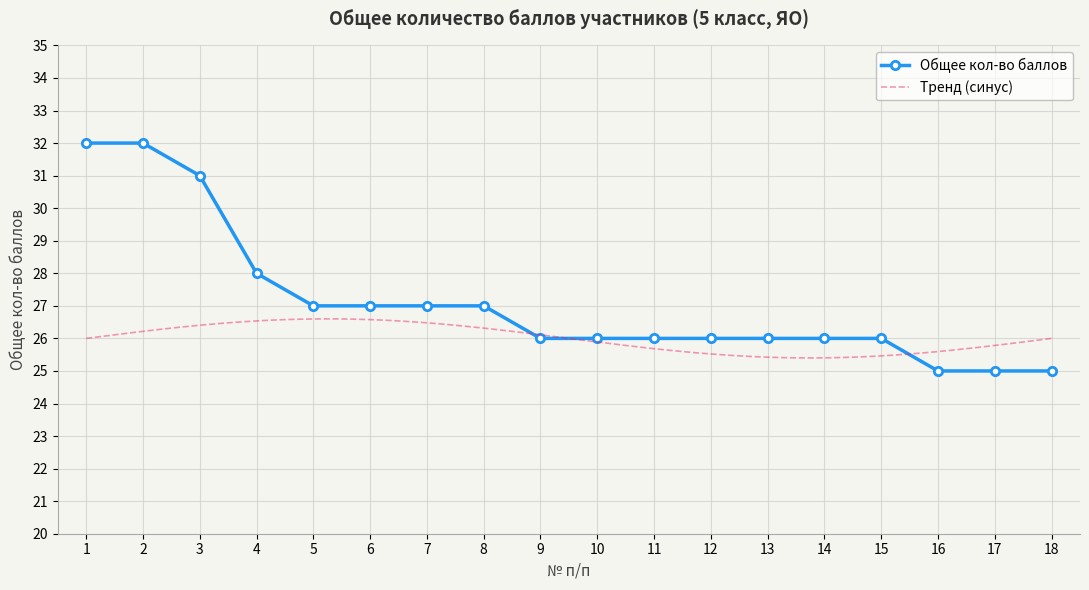

What is the change in value from 14 to 18?

-1